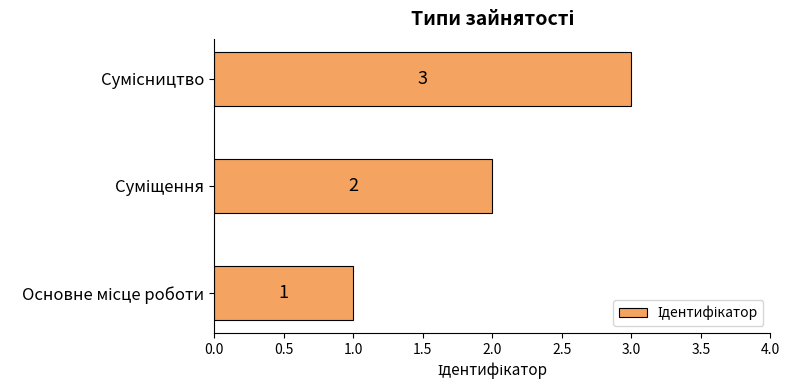

Count the values in the range 1 to 3.

3